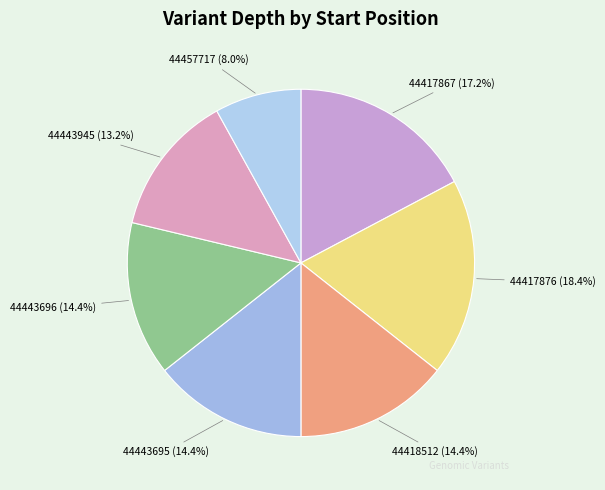

Which category has the biggest portion of the pie?

44417876 (18.4%)